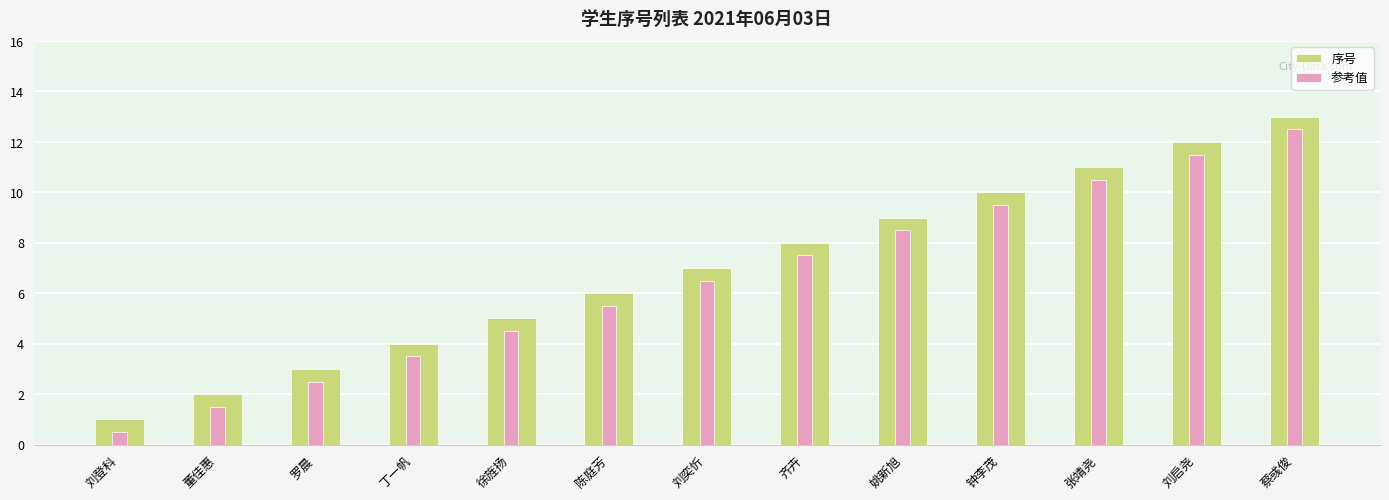

Between 蔡彧俊 and 丁一帆, which is larger?

蔡彧俊